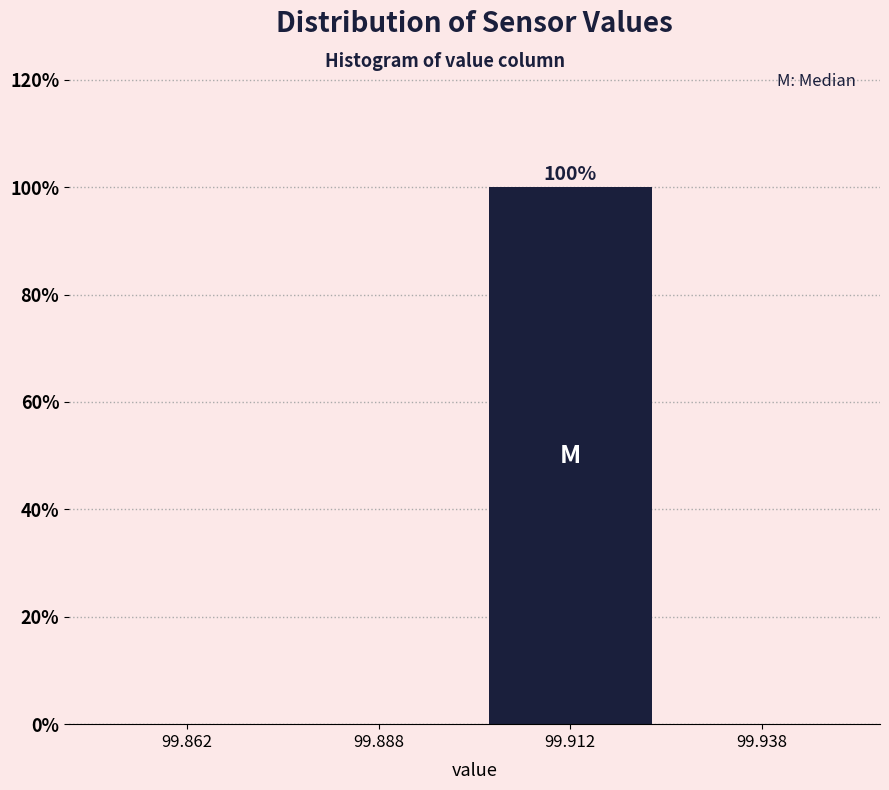

Which range on the x-axis has the tallest bar?

99.900 to 99.925